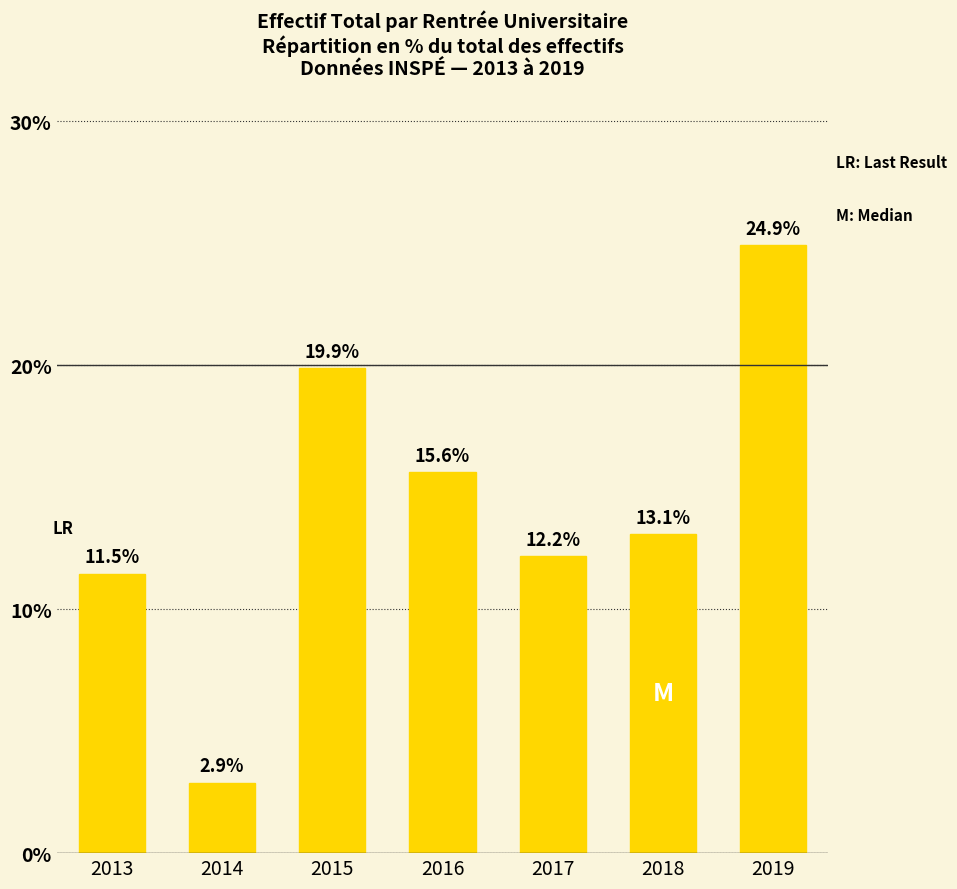

How many distinct data groups are displayed?

1